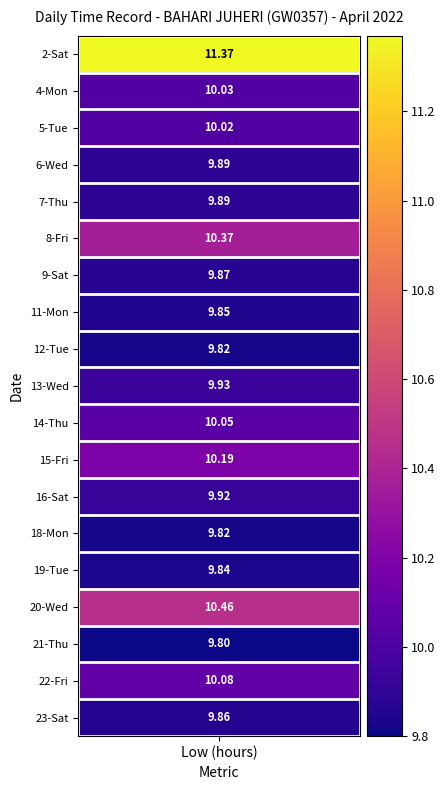

How many positive values are there?

19